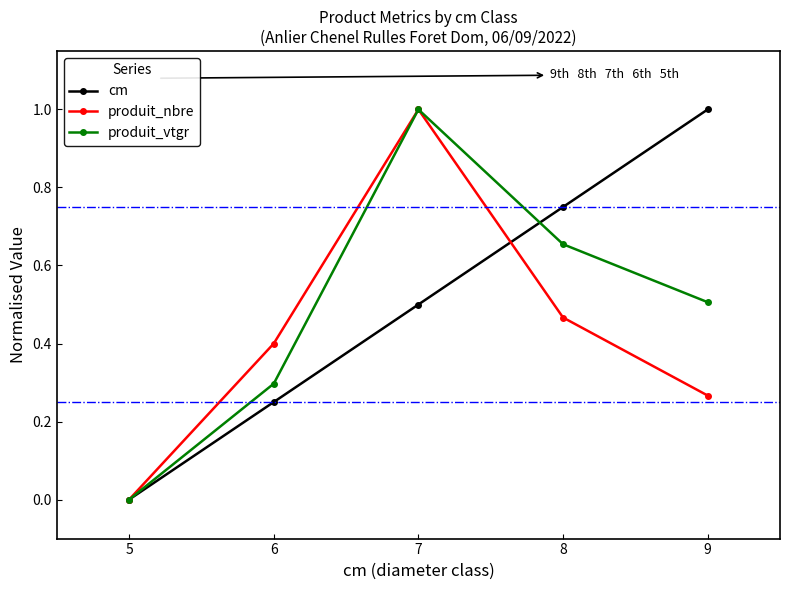

Which series changed the most between 5 and 9?

cm